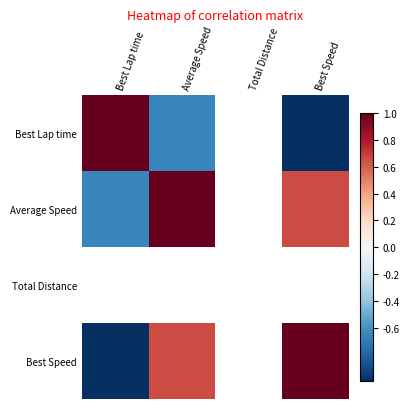

What is the difference between the maximum and second lowest values in the Best Speed series?

0.3